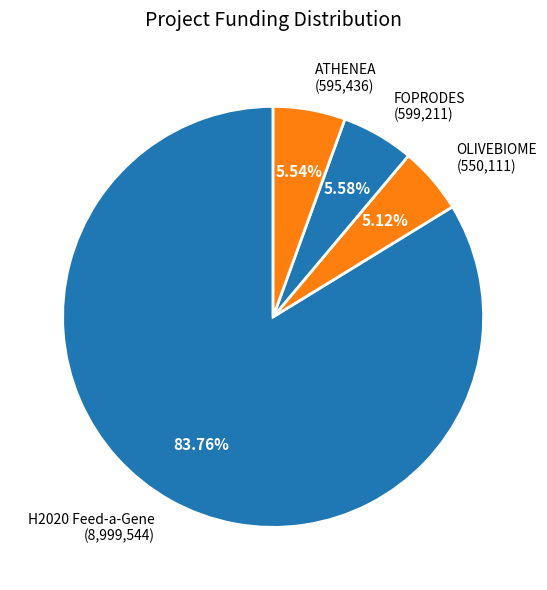

To the nearest percent, what portion does OLIVEBIOME represent?

5%